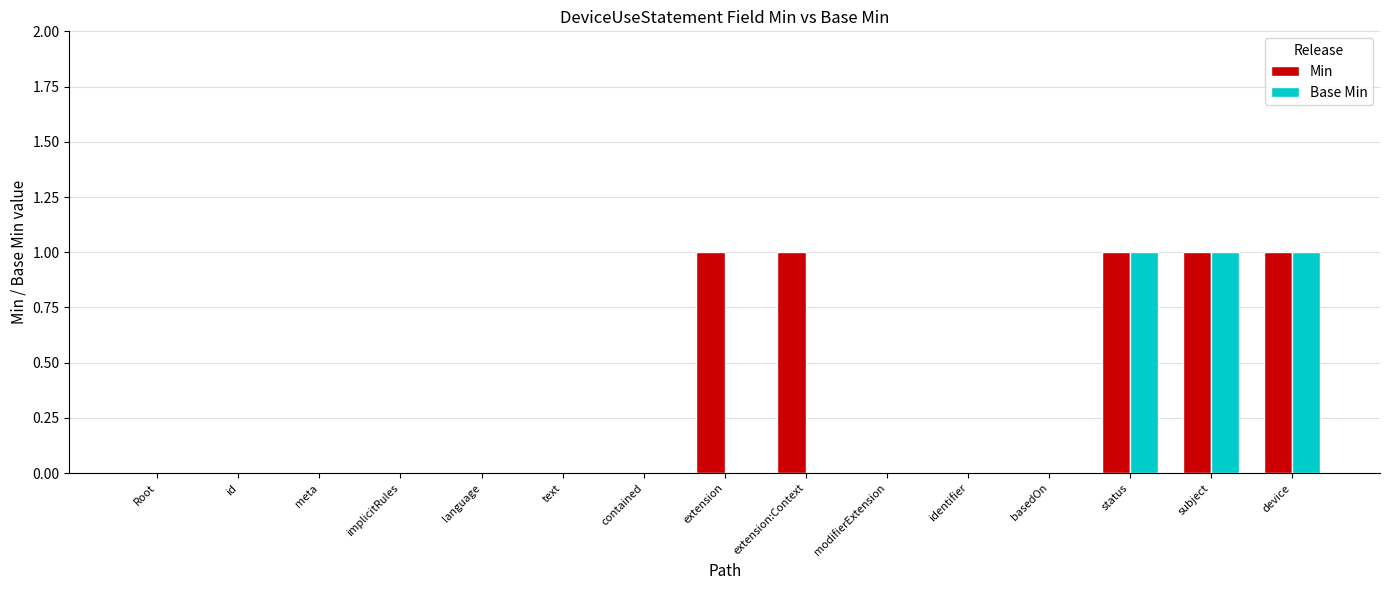

Which series has the largest total across all categories?

Min